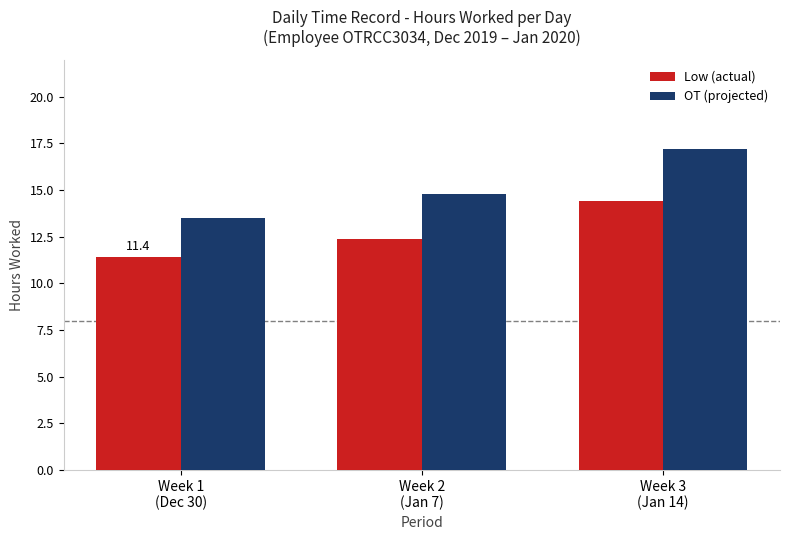

At Week 1
(Dec 30), list the series in order from smallest to largest.

Low (actual), OT (projected)